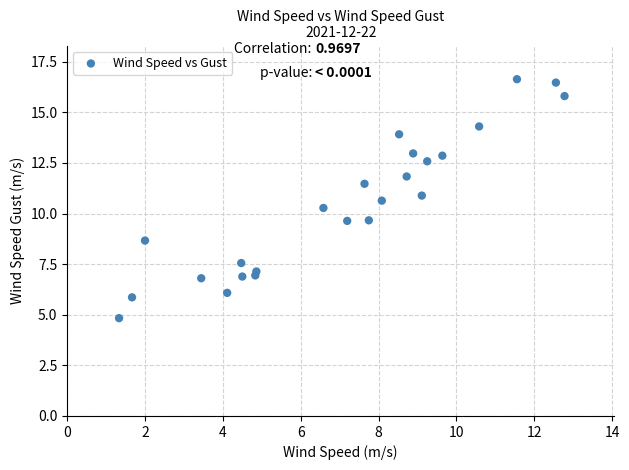

What is the range of X values (max minus min)?

11.4